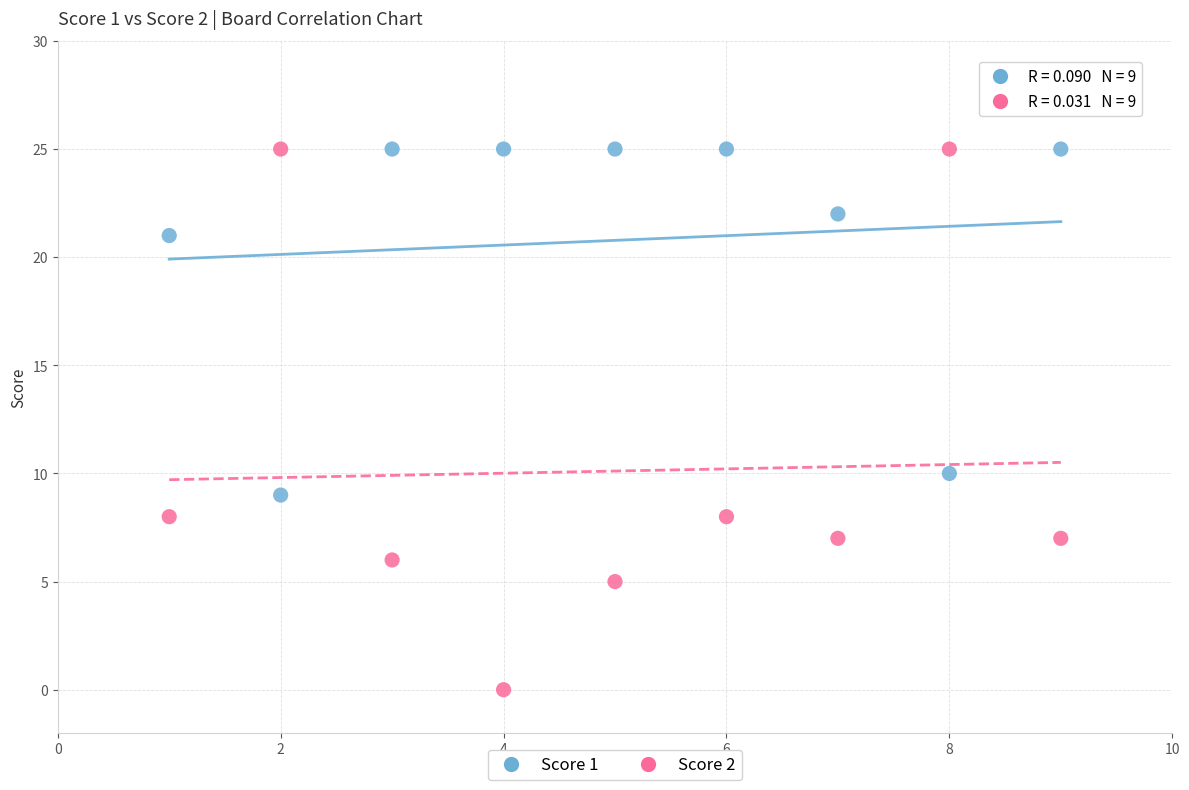

Which series has the widest spread of Y values?

Score 2